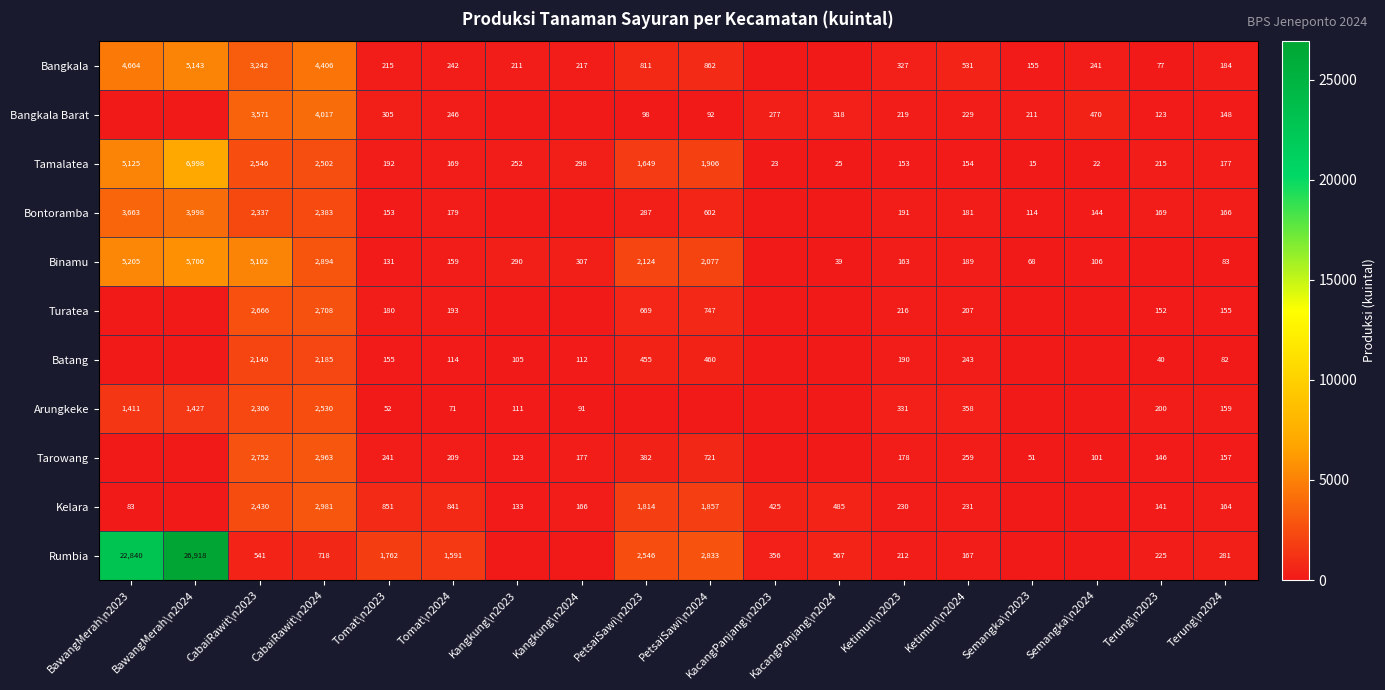

The value of Bangkala at PetsaiSawi\n2024 is 862. True or false?

True